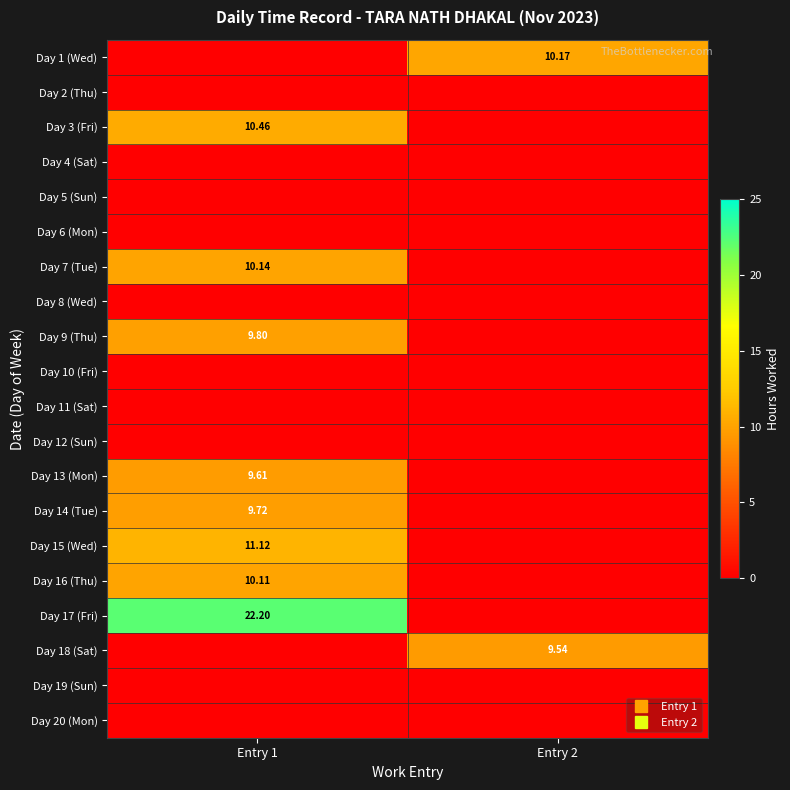

What is the greatest value displayed?

22.2